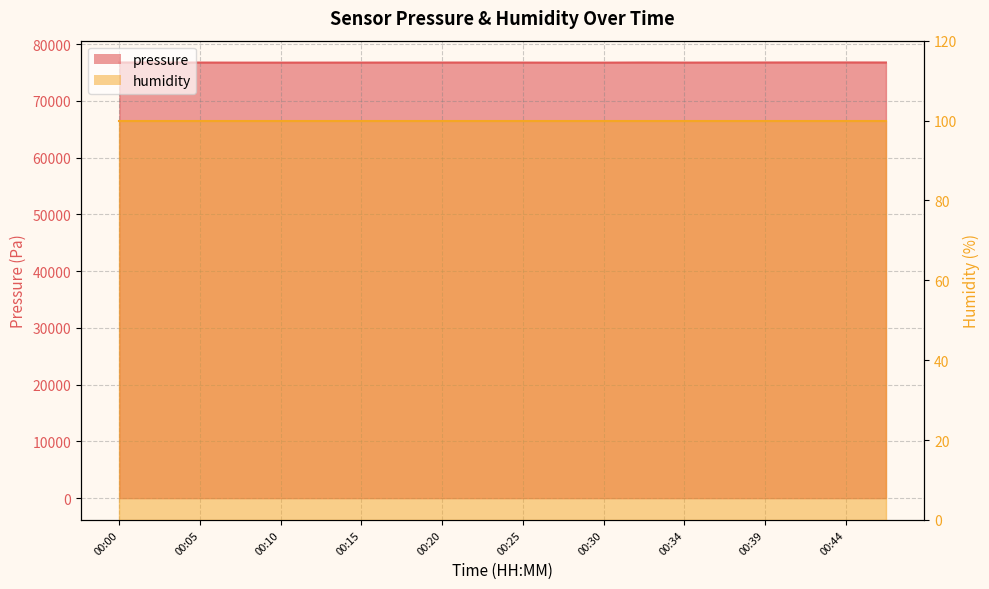

At which label is the value closest to 76755?

00:05